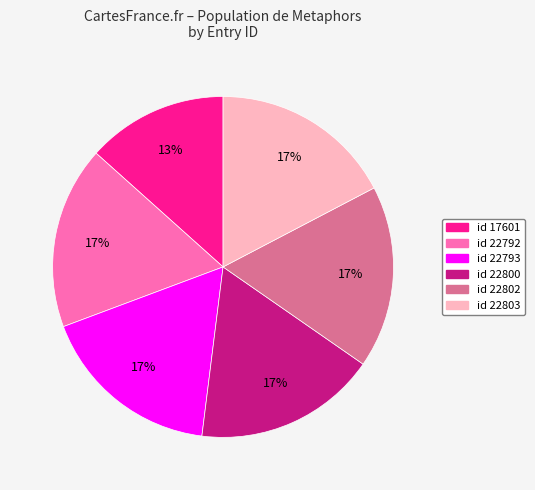

Does any single category account for the majority?

No